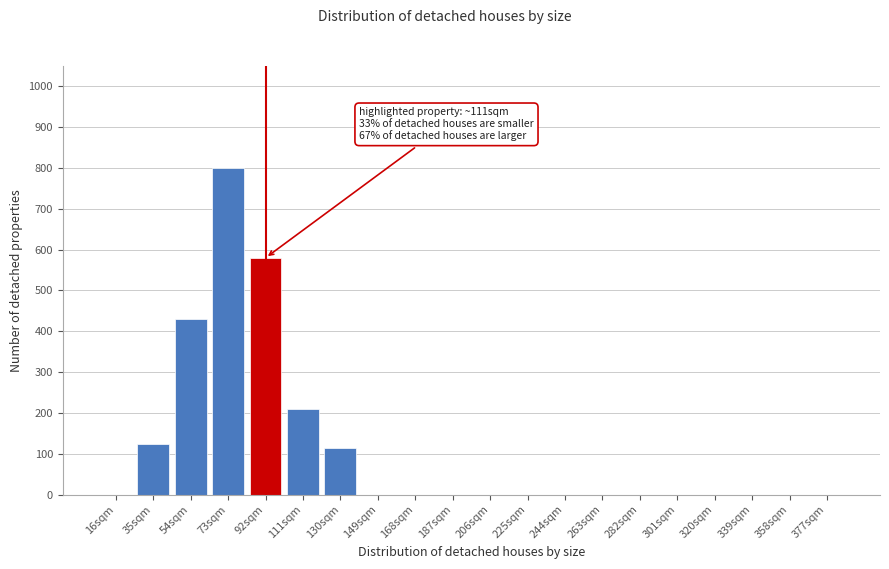

Reading left to right, what are all the values shown in this chart?

16sqm=0	35sqm=125	54sqm=430	73sqm=800	92sqm=580	111sqm=210	130sqm=115	149sqm=0	168sqm=0	187sqm=0	206sqm=0	225sqm=0	244sqm=0	263sqm=0	282sqm=0	301sqm=0	320sqm=0	339sqm=0	358sqm=0	377sqm=0